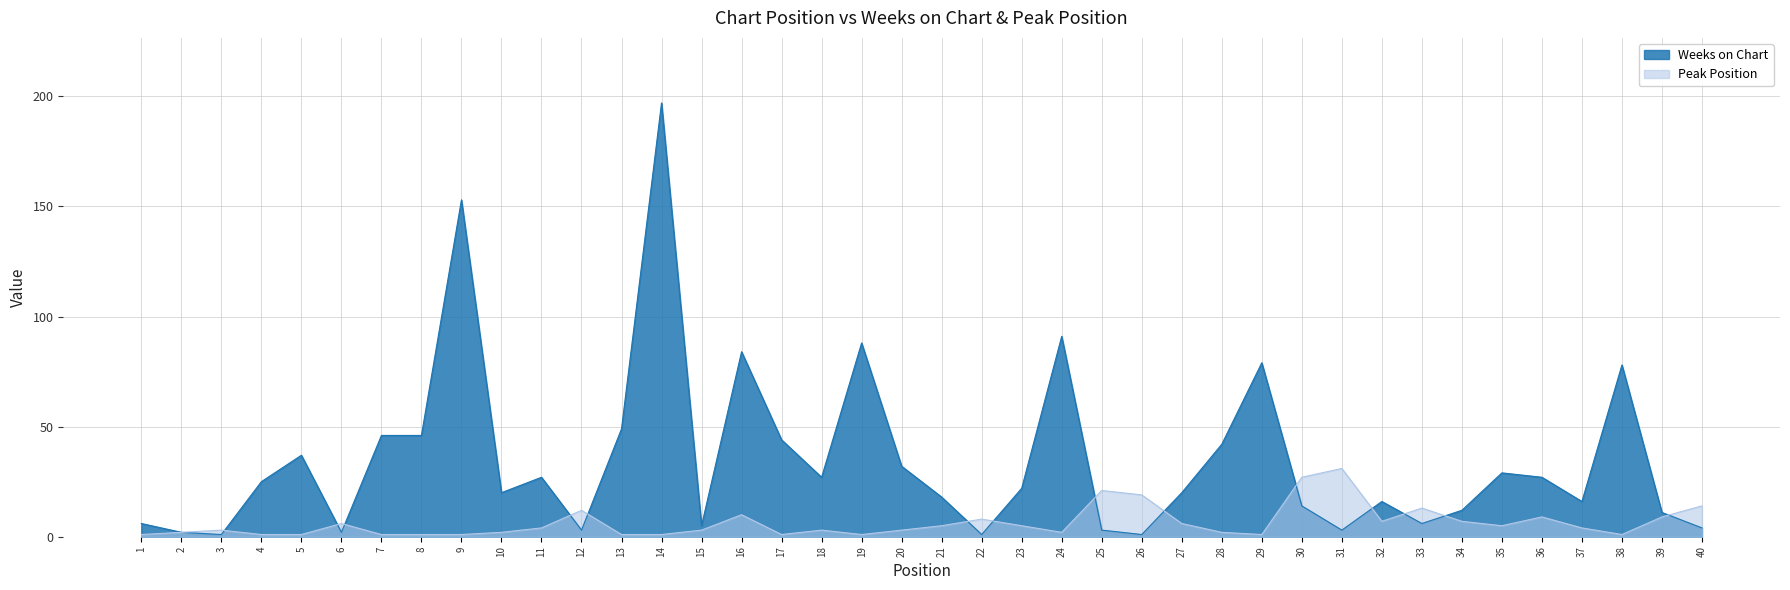

Reading left to right, list all the values displayed in this chart.

Weeks on Chart: 6	2	1	25	37	2	46	46	153	20	27	3	49	197	5	84	44	27	88	32	18	1	22	91	3	1	20	42	79	14	3	16	6	12	29	27	16	78	11	4
Peak Position: 1	2	3	1	1	6	1	1	1	2	4	12	1	1	3	10	1	3	1	3	5	8	5	2	21	19	6	2	1	27	31	7	13	7	5	9	4	1	9	14